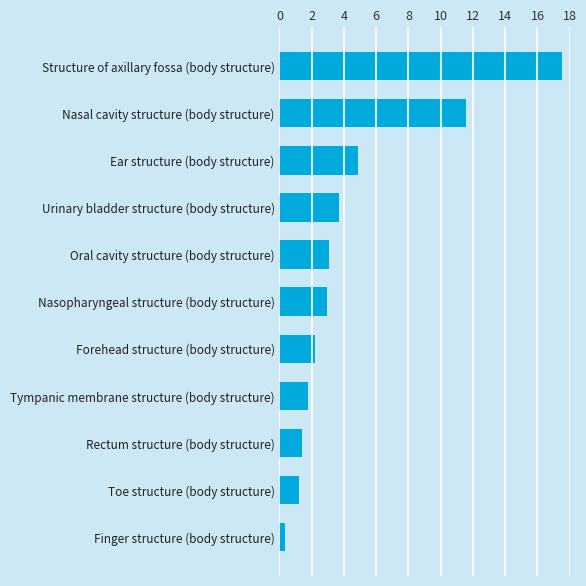

What is the average value?

4.6